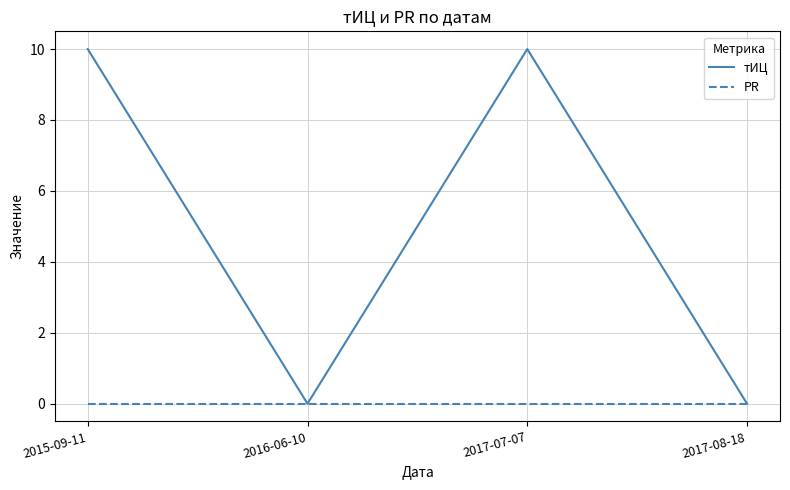

What is the difference between the maximum and second lowest values in the тИЦ series?

10